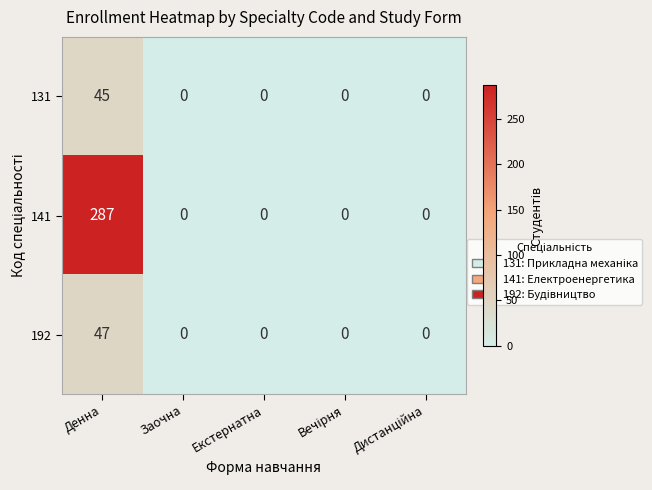

The 192 series shows 47 at Денна. True or false?

True